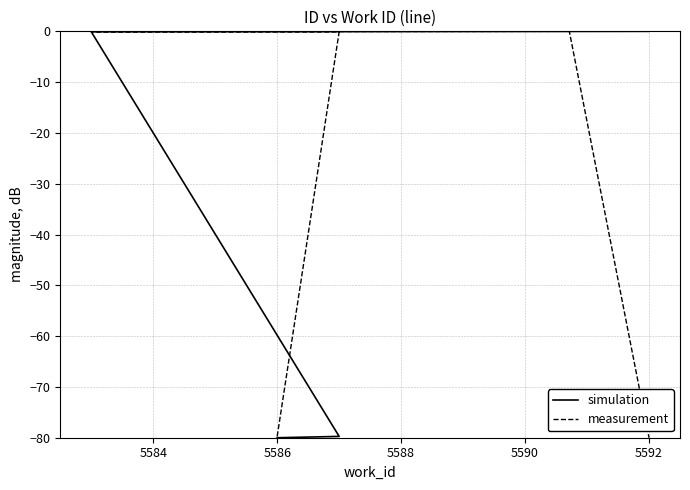

What are all the series names shown in the legend?

simulation, measurement